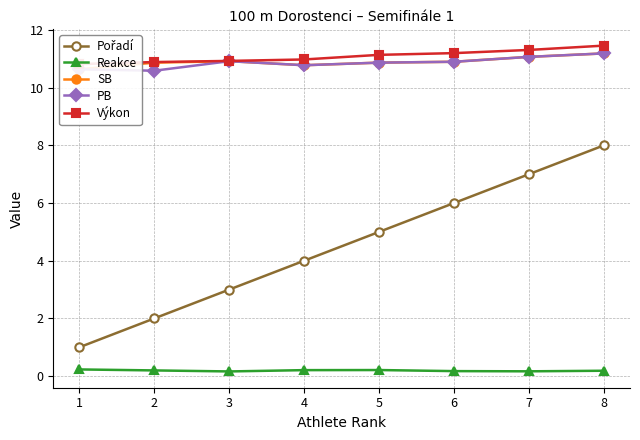

True or false: Výkon has a value of 11.3 at 7.

True